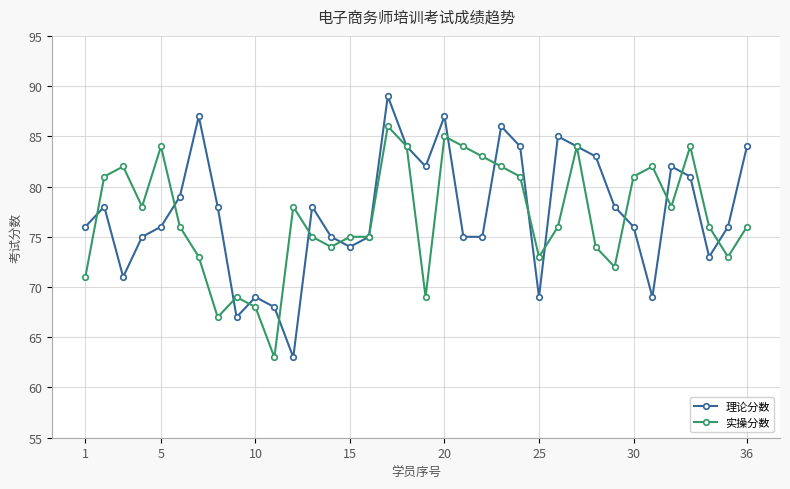

True or false: 理论分数 has more than 0 interior local peaks.

True